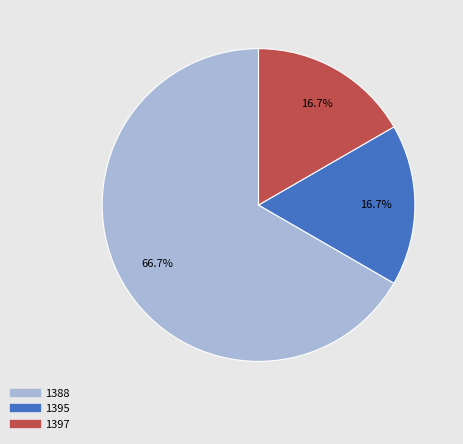

How many segments does this pie chart have?

3